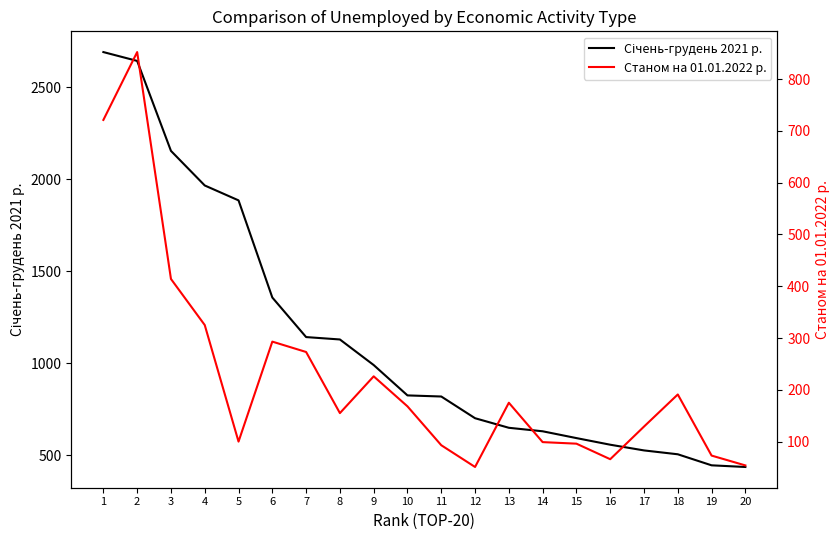

Between 20 and 4, which is larger?

4